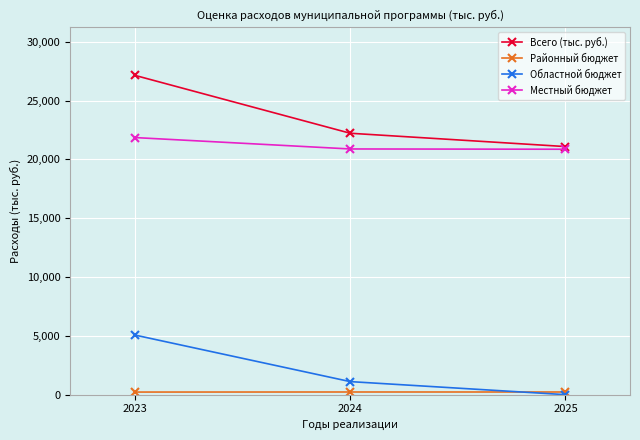

What is the difference between the second highest and minimum values in the Областной бюджет series?

1109.3